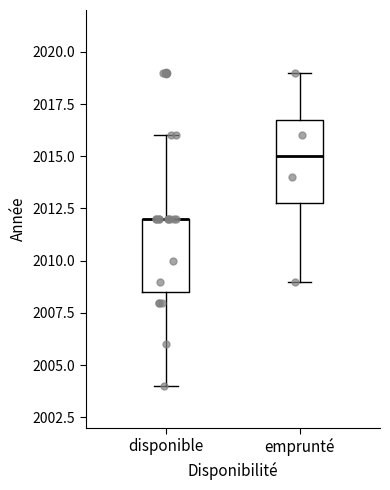

Which box is the tallest, from its lower edge to its upper edge?

emprunté